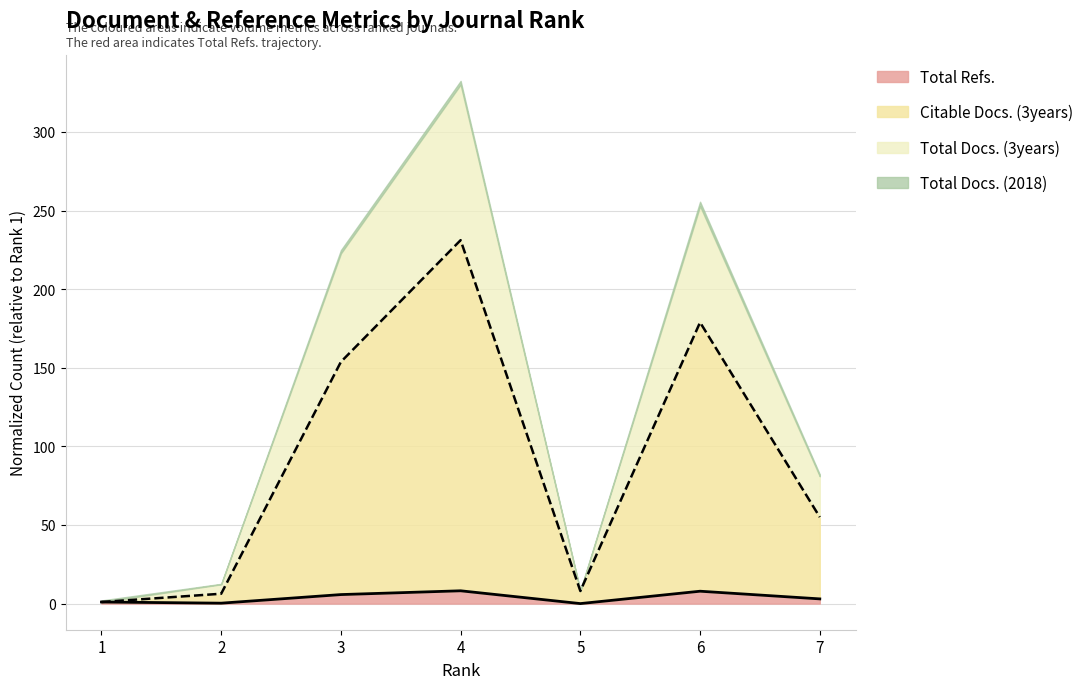

How many data points does each series have?

7